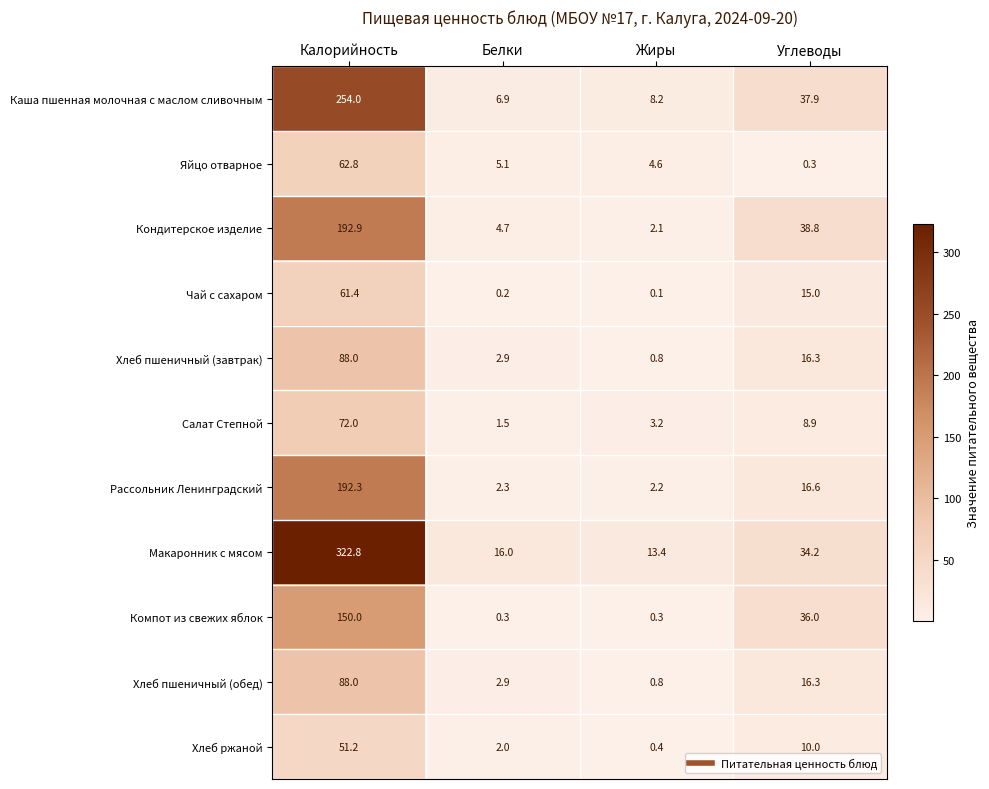

What is the difference between the second highest and minimum values in the Рассольник Ленинградский series?

14.4